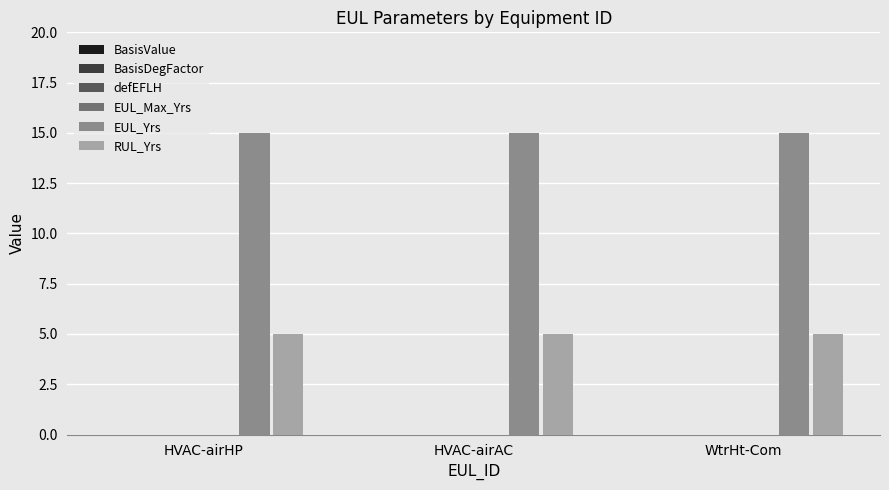

What is the spread (max minus min) of values at HVAC-airAC?

10